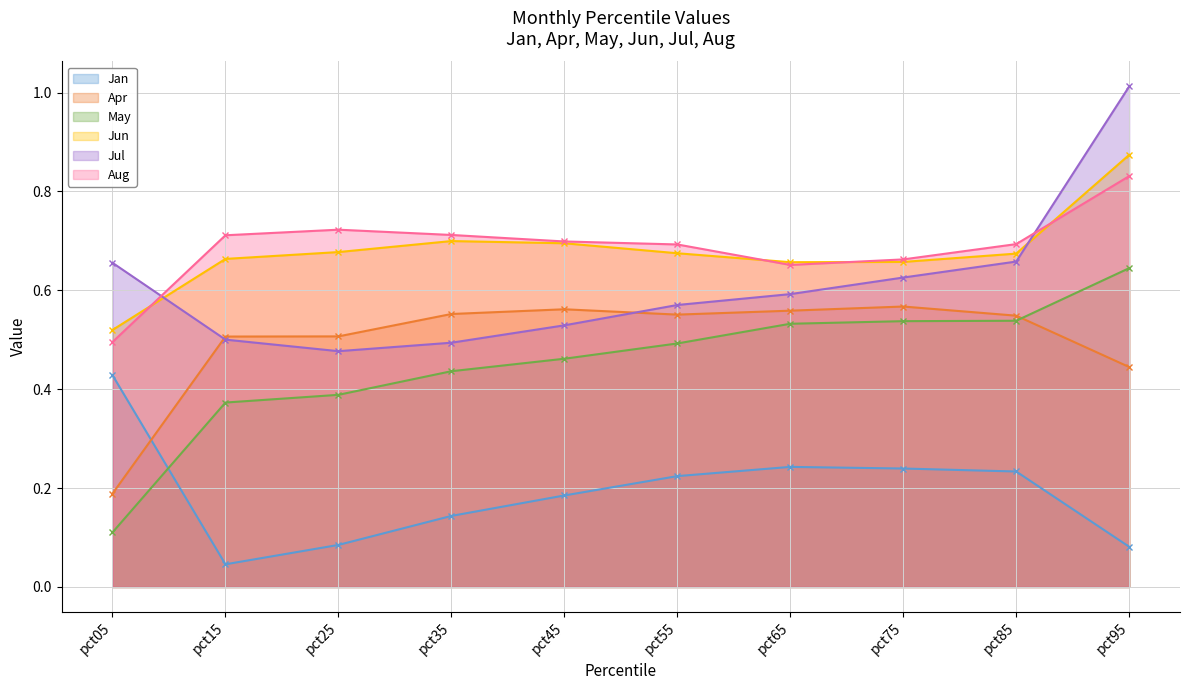

The value of Apr at pct45 is 0.9. True or false?

False